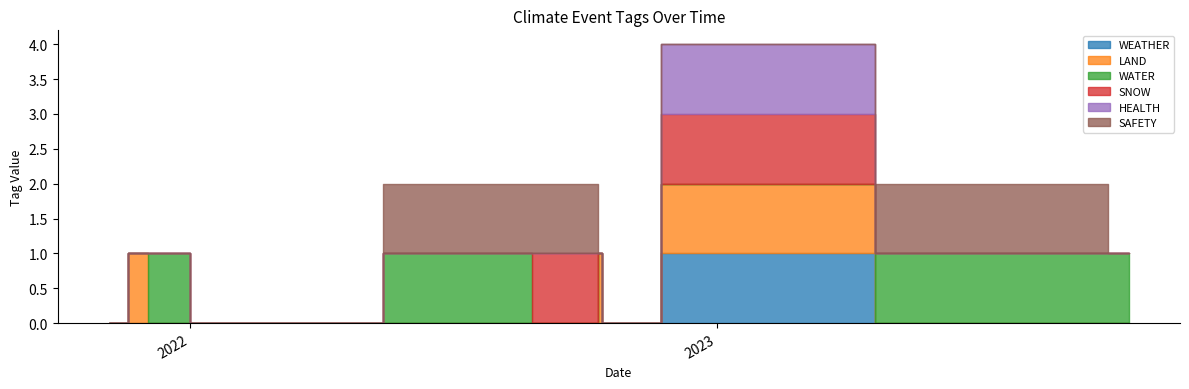

List the labels in order of HEALTH value, largest first.

2023-01-03, 2023-10-13, 2023-09-14, 2023-09-12, 2023-08-05, 2022-10-14, 2022-10-13, 2022-10-08, 2022-07-14, 2022-03-16, 2022-01-29, 2021-12-04, 2021-12-03, 2021-11-06